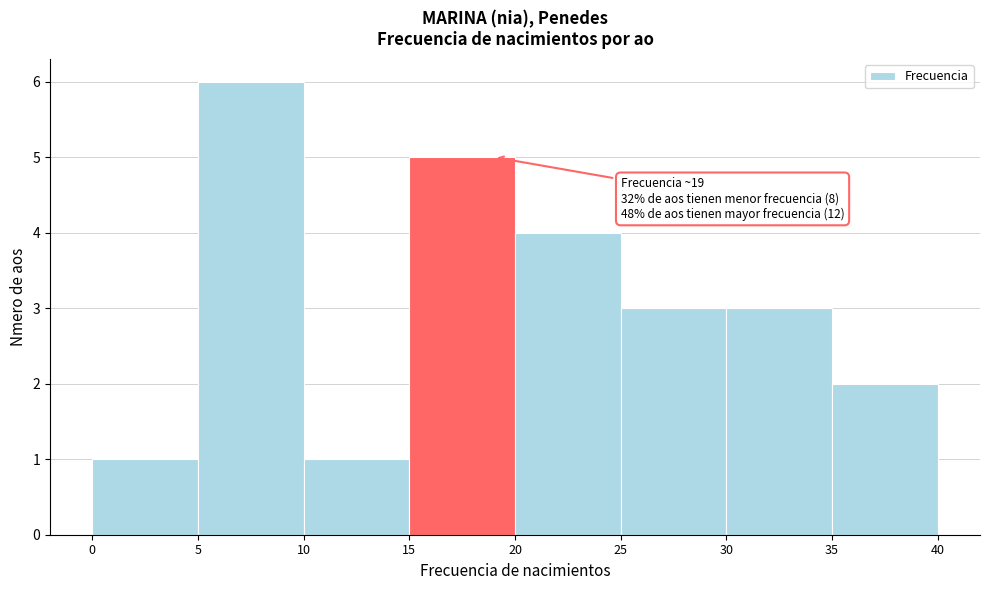

Which range on the x-axis has the tallest bar?

5 to 10